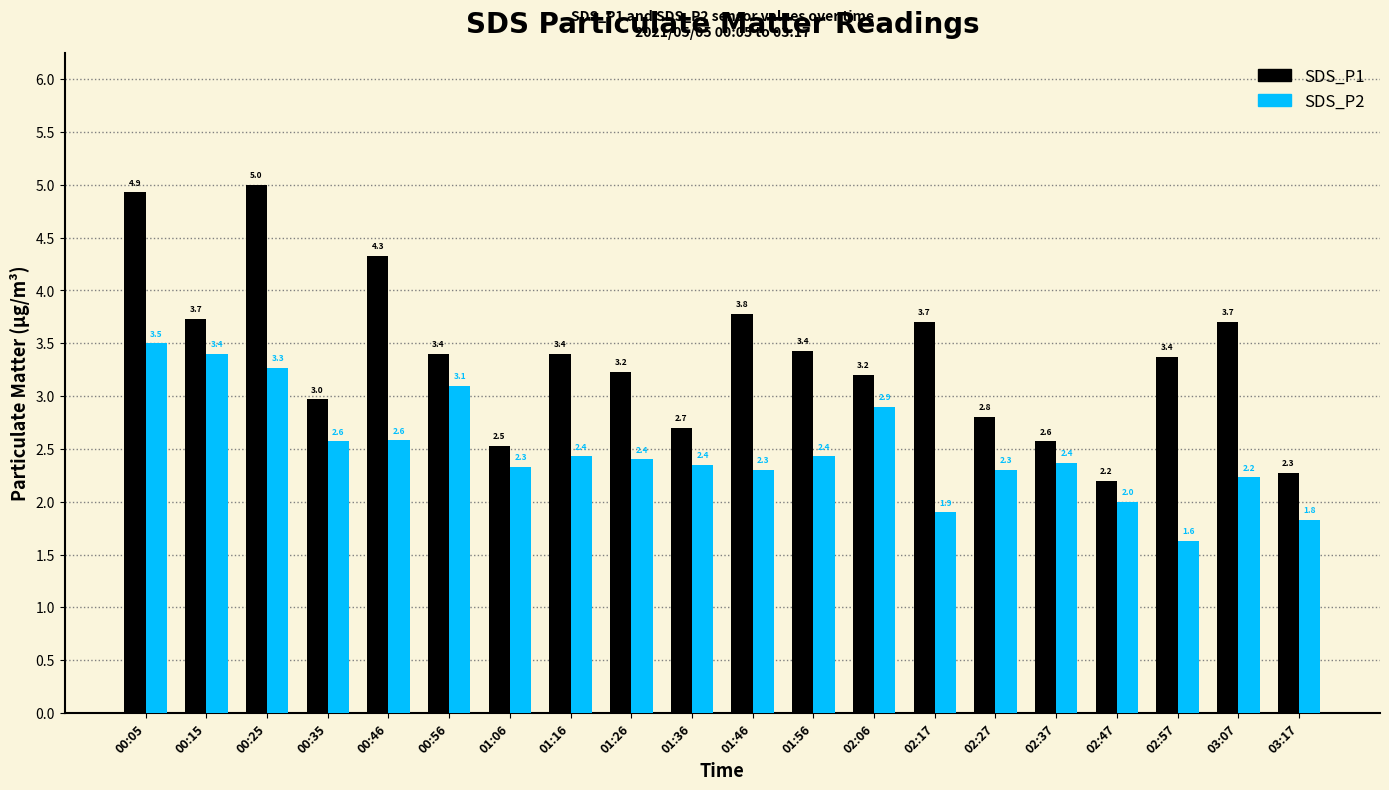

What is the spread (max minus min) of values at 03:07?

1.5